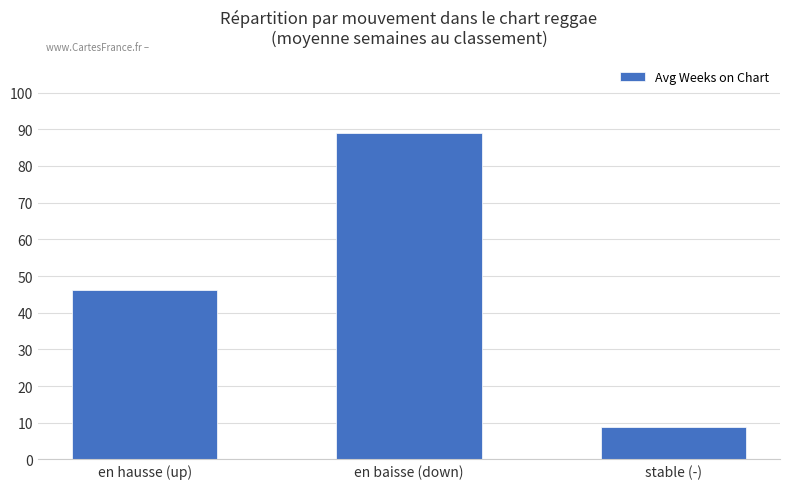

What is the average value?

48.0